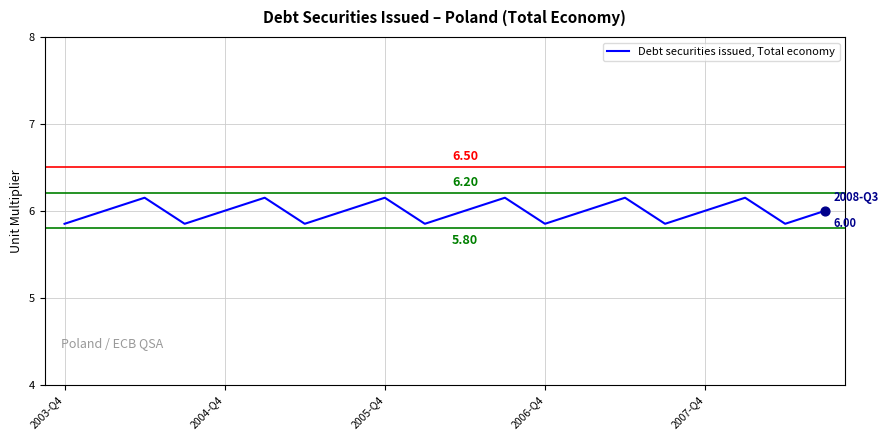

What is the difference between the maximum and minimum values?

0.3